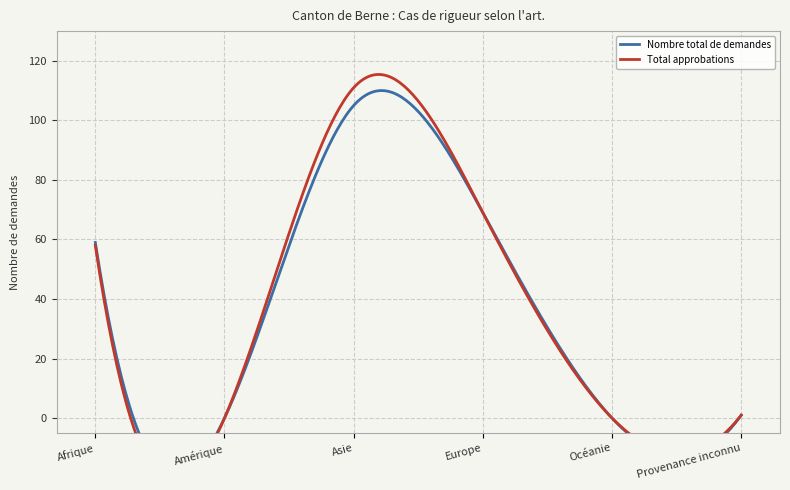

What is the difference between the second highest and minimum values in the Nombre total de demandes series?

69